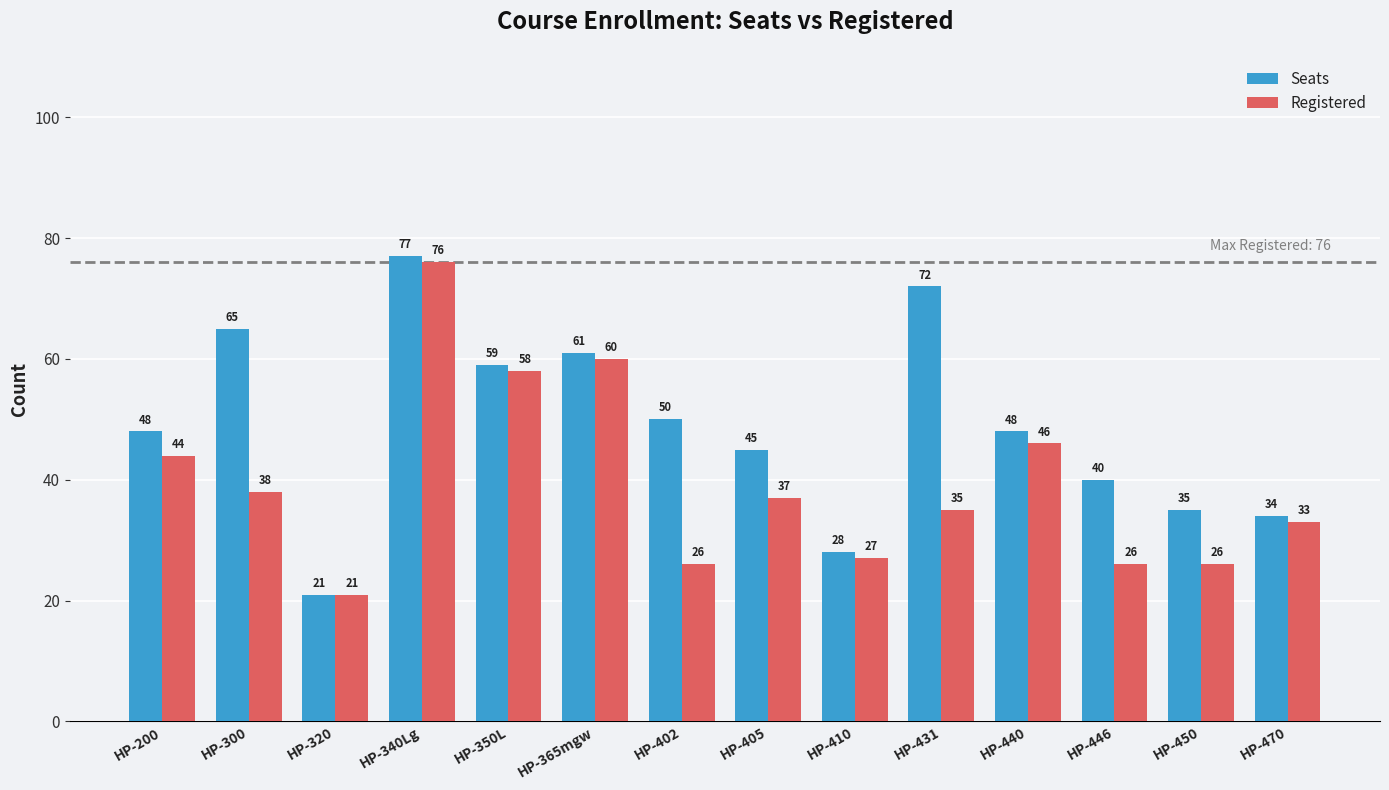

How many bars are there in total?

28